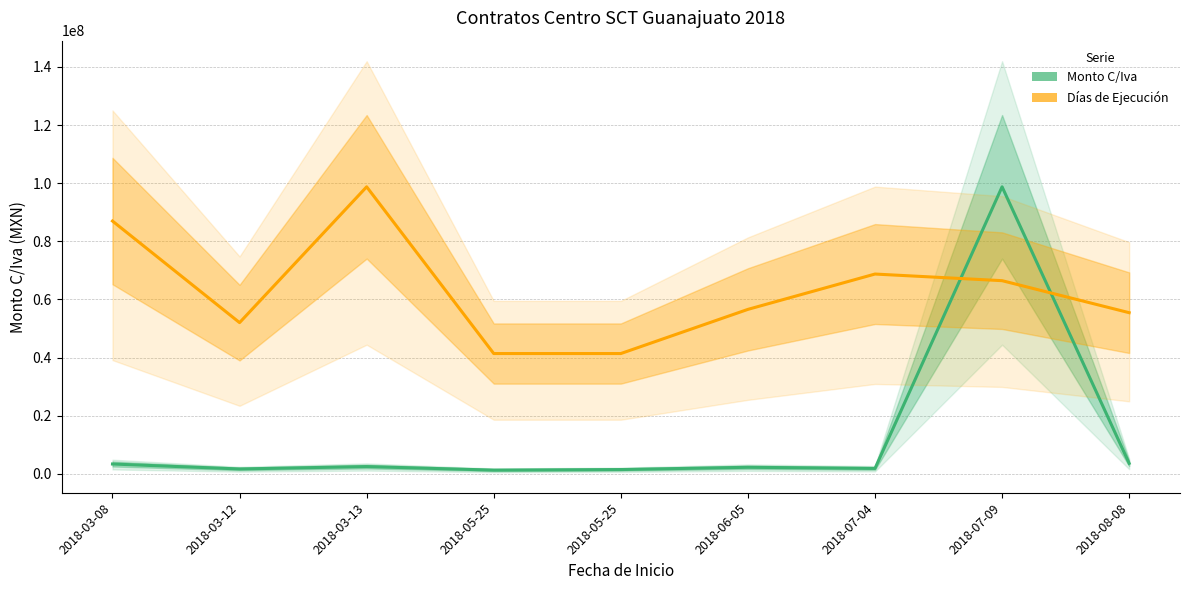

What is the difference between the highest and lowest values at 2018-07-04?

66860326.6